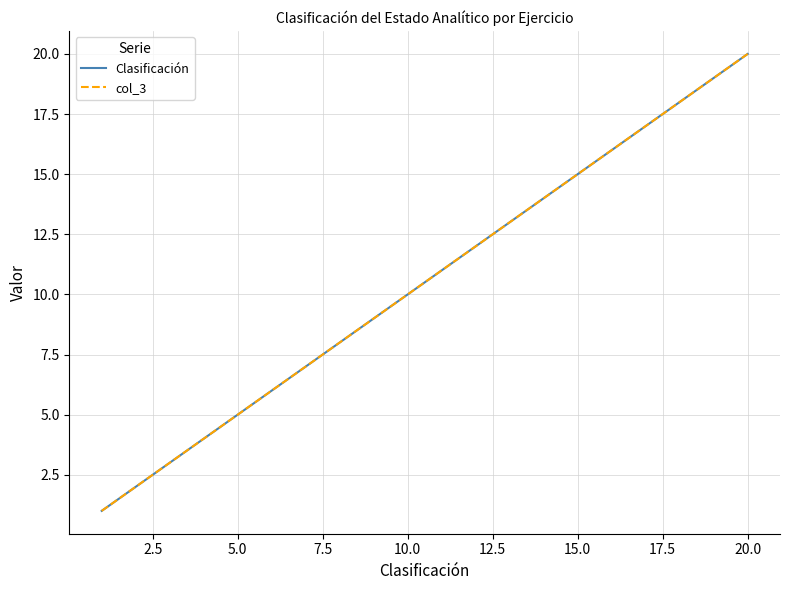

Reading left to right, what are all the values shown in this chart?

Clasificación: 1	2	3	4	5	6	7	8	9	10	11	12	13	14	15	16	17	18	19	20
col_3: 1	2	3	4	5	6	7	8	9	10	11	12	13	14	15	16	17	18	19	20